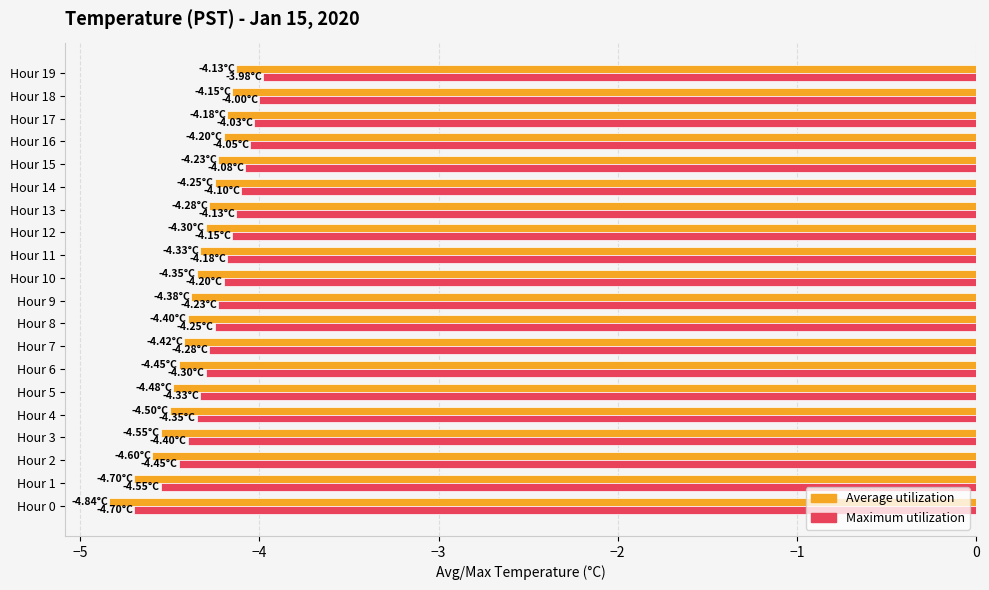

Rank the series by their average value, from lowest to highest.

Average utilization, Maximum utilization